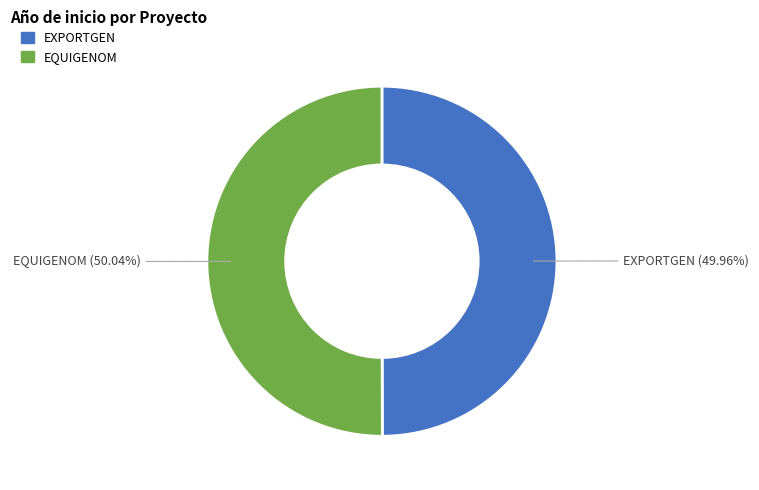

Approximately how many times larger is the value at EQUIGENOM compared to EXPORTGEN?

1.0